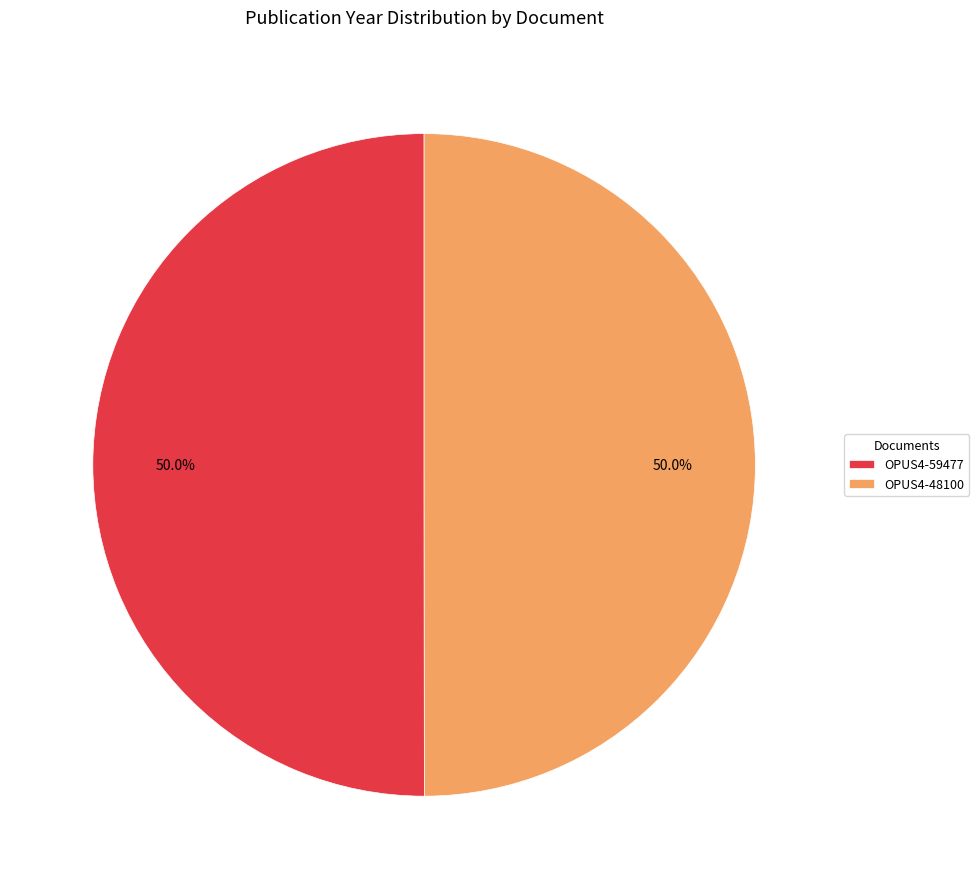

How many slices are in this pie chart?

2